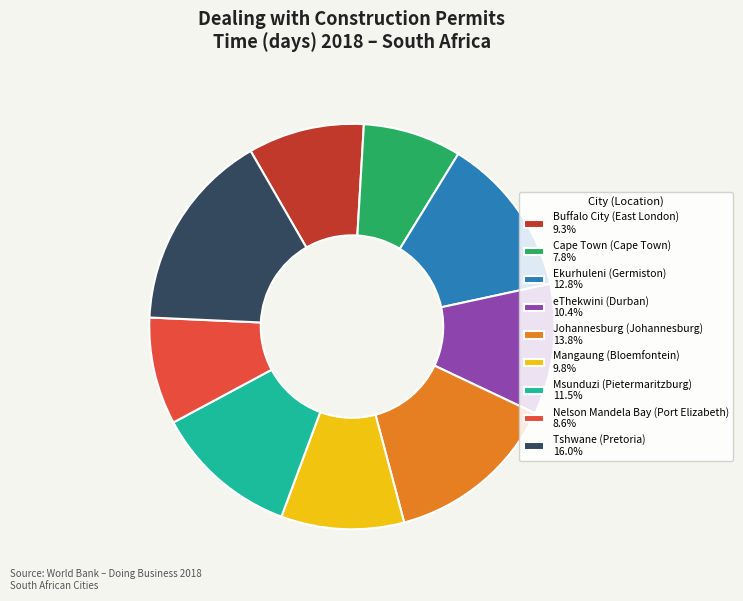

Do eThekwini (Durban) and Mangaung (Bloemfontein) together represent more than half of the pie?

No